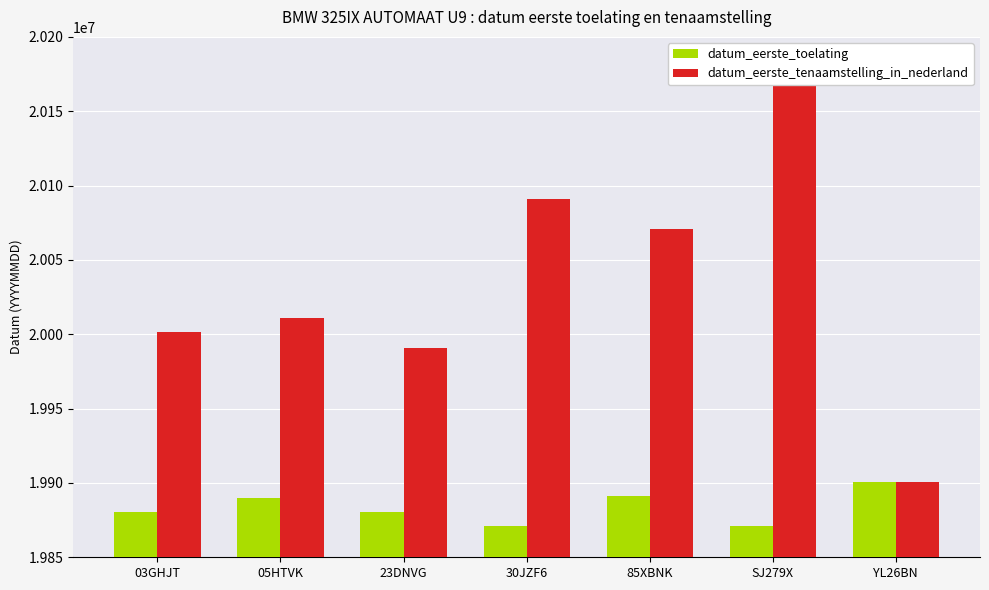

What is the difference between the maximum and minimum values in the datum_eerste_toelating series?

29602